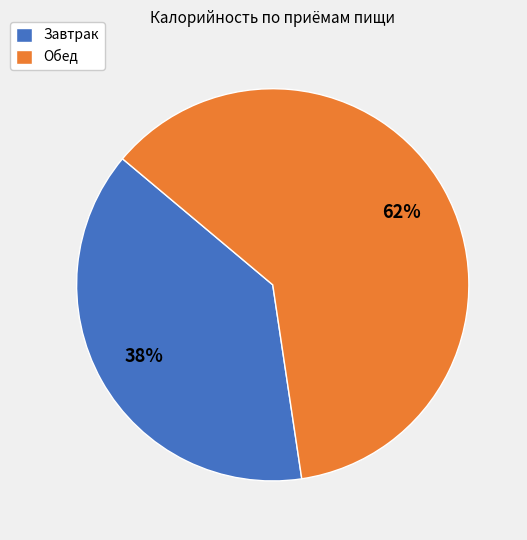

Which category has the biggest portion of the pie?

Обед